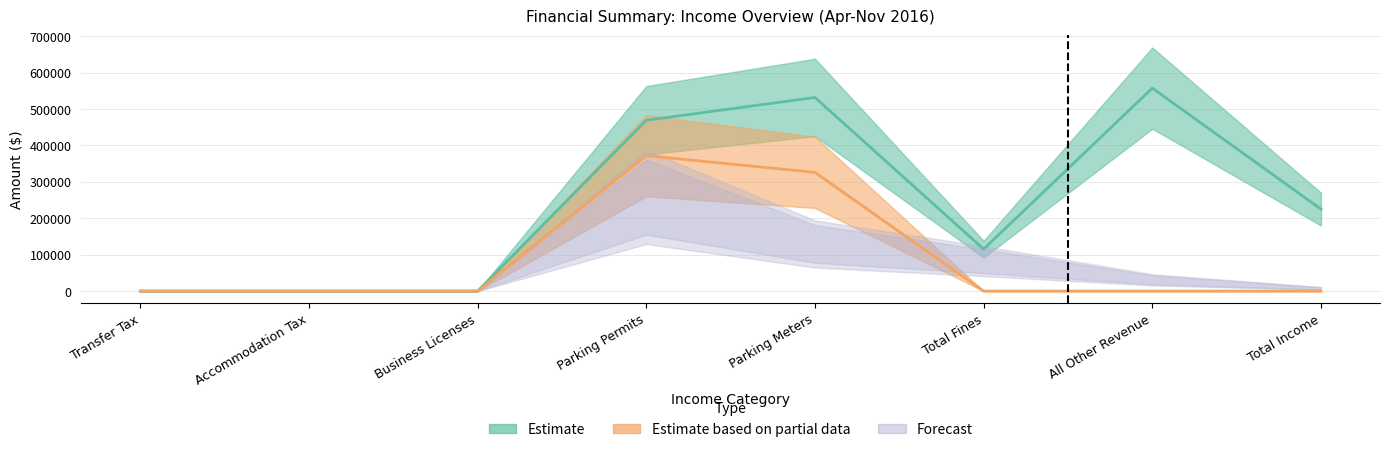

At which label is Estimate closest to 278749?

Total Income